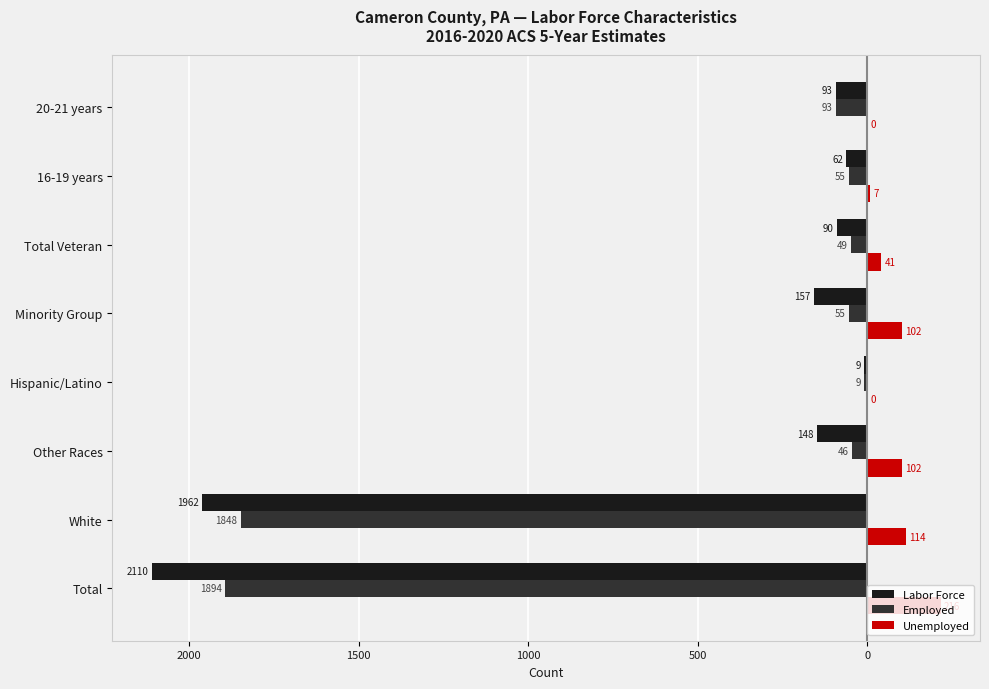

What are all the series names shown in the legend?

Labor Force, Employed, Unemployed